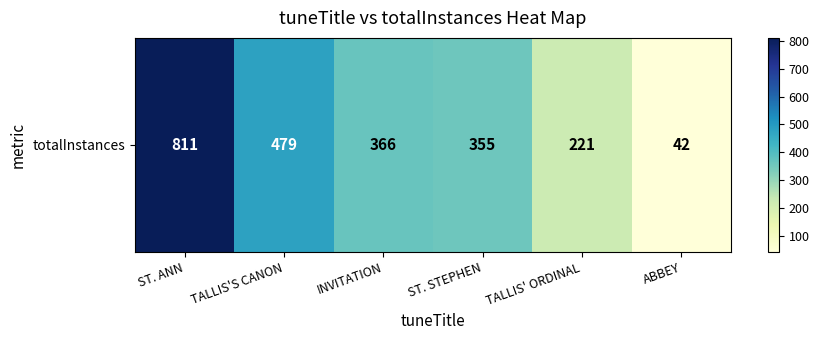

How many data points are less than 366?

3